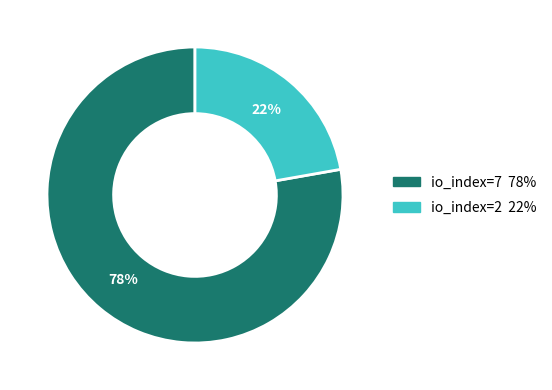

Combined, do io_index=7 and io_index=2 account for over 50%?

Yes